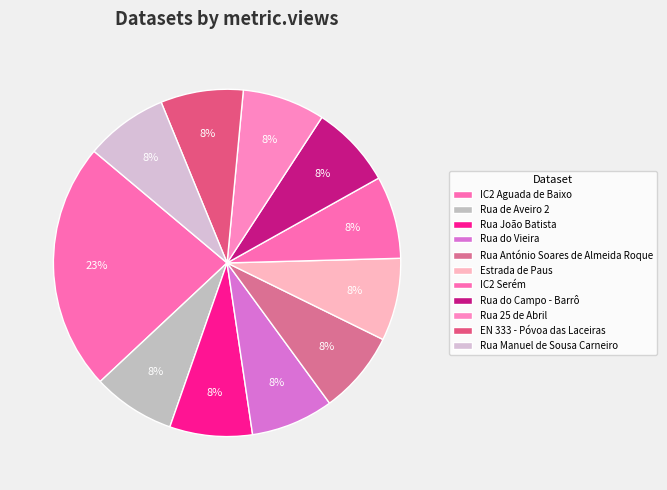

Count the number of slices in the pie.

11